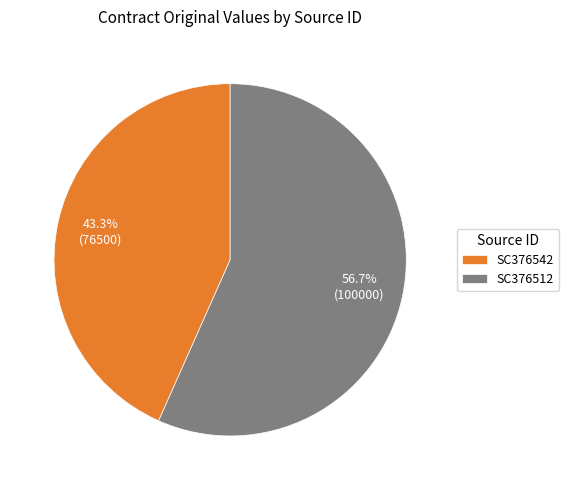

How many slices are in this pie chart?

2